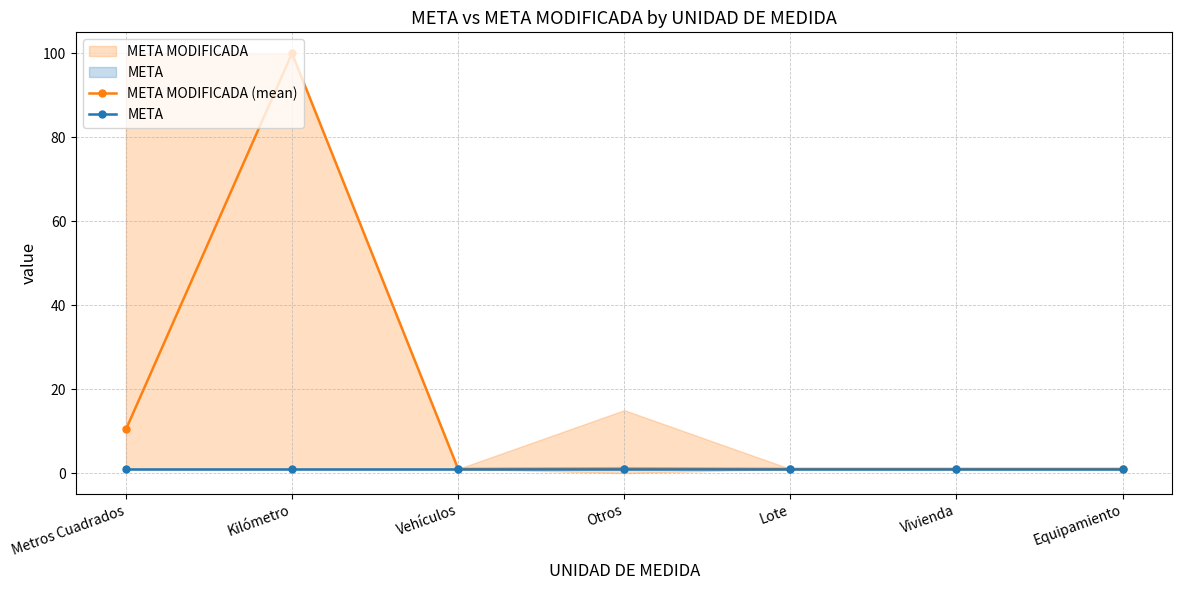

Where is META MODIFICADA (mean) nearest to the value 50?

Metros Cuadrados